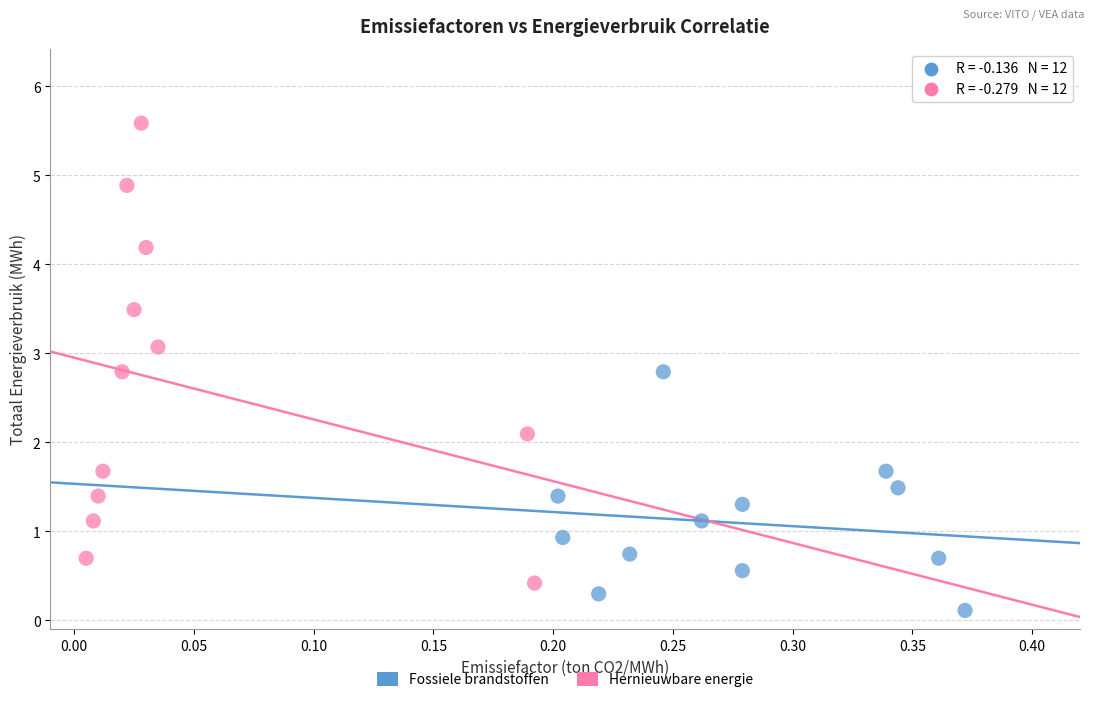

Which series reaches the maximum Y coordinate?

Hernieuwbare energie